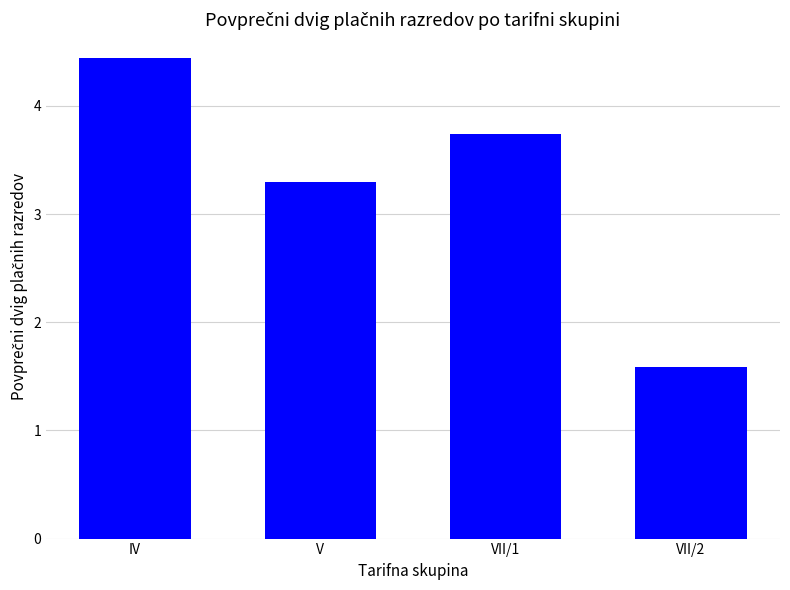

What is the sum of all values?

13.1